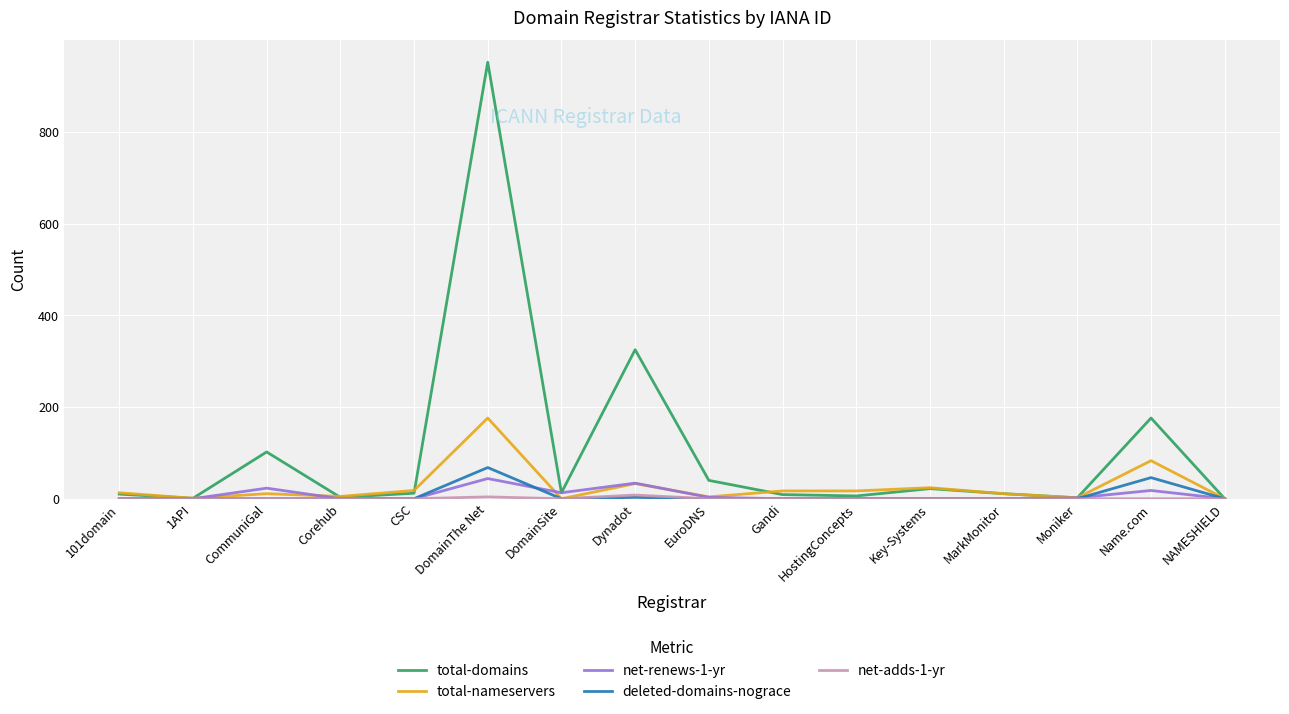

Which series has the widest spread of values?

total-domains